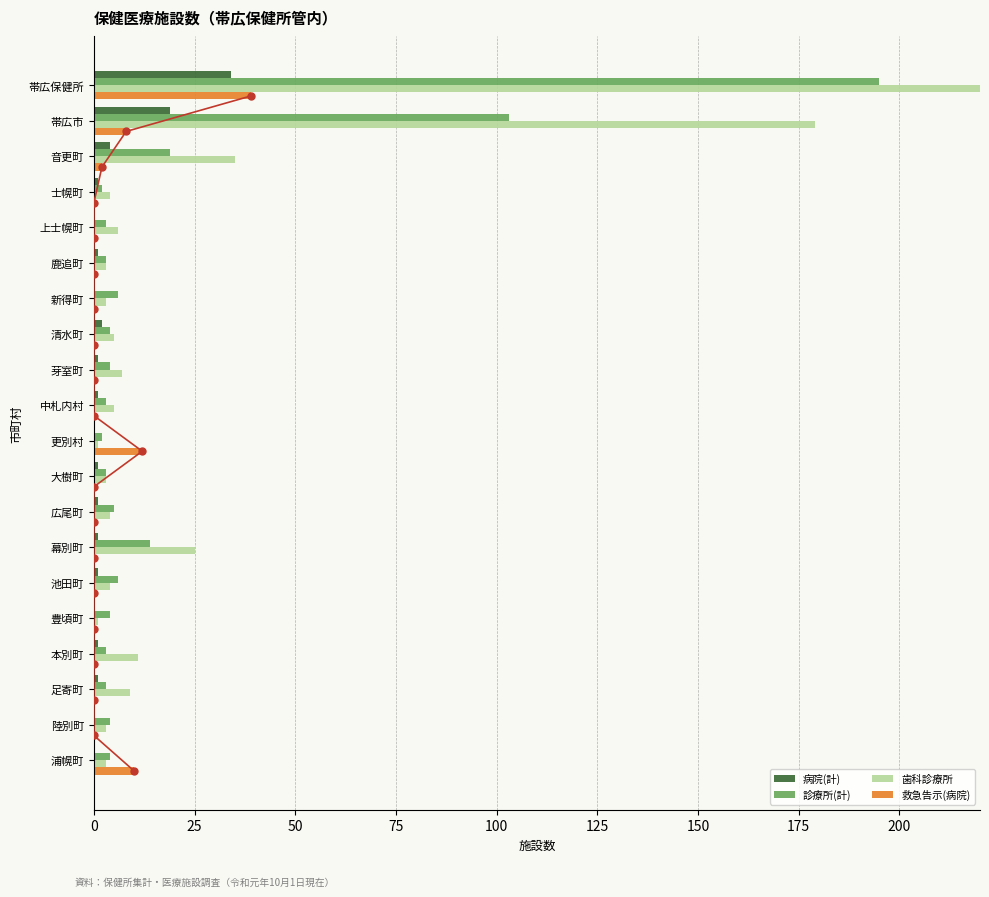

Which series has the largest total across all categories?

歯科診療所